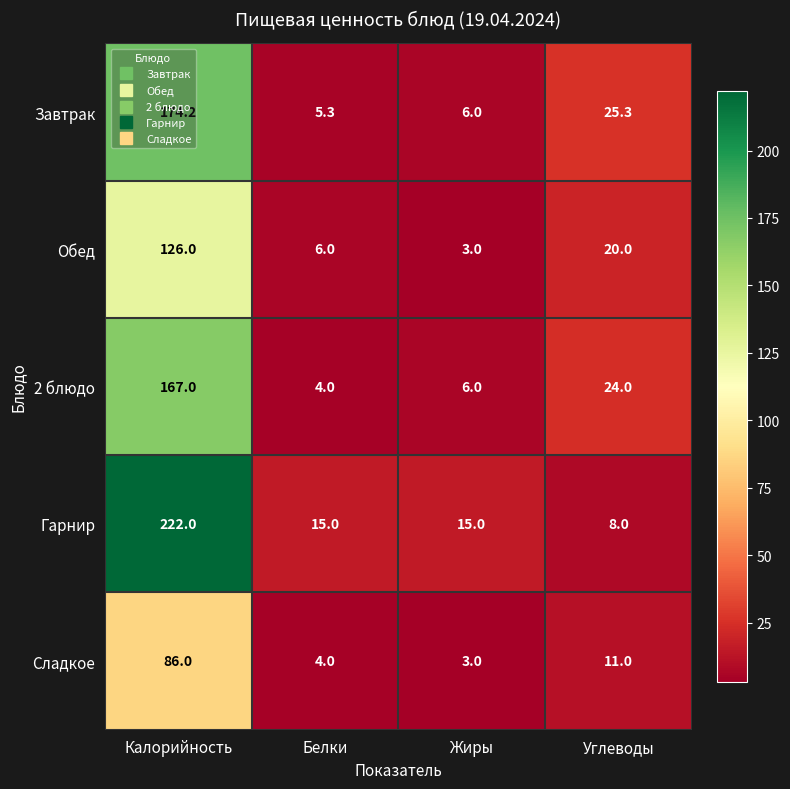

Which series has the largest total across all categories?

Гарнир